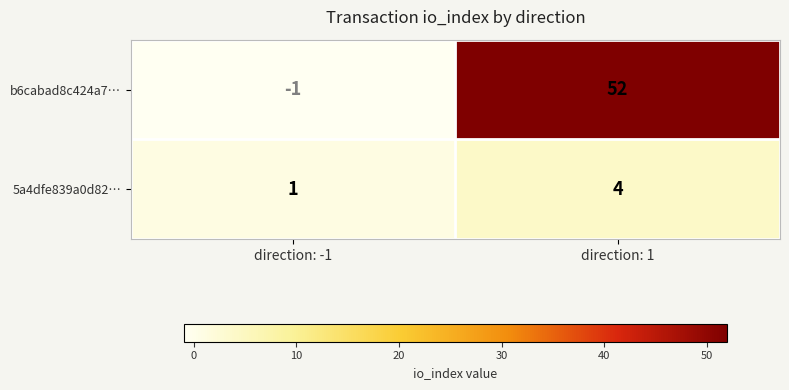

Reading right to left, list all the values displayed in this chart.

b6cabad8c424a7…: direction: 1=52	direction: -1=-1
5a4dfe839a0d82…: direction: 1=4	direction: -1=1